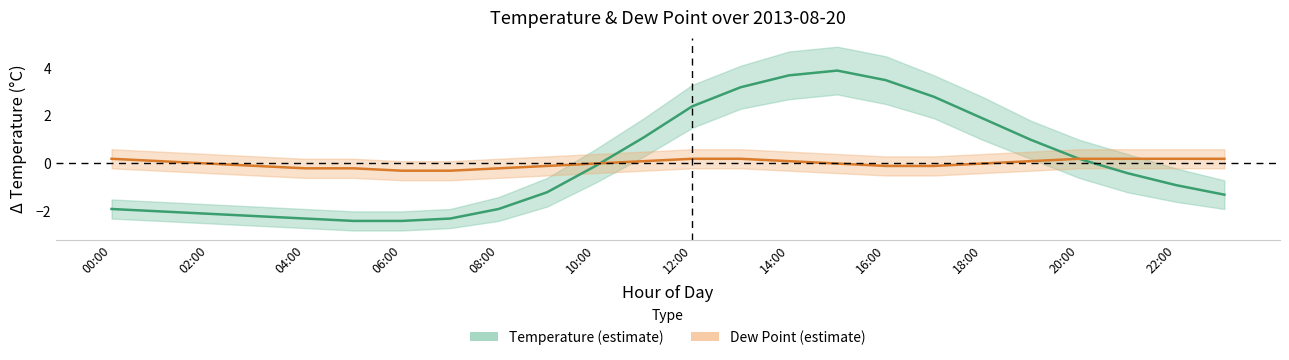

How many lines are shown in the chart?

2